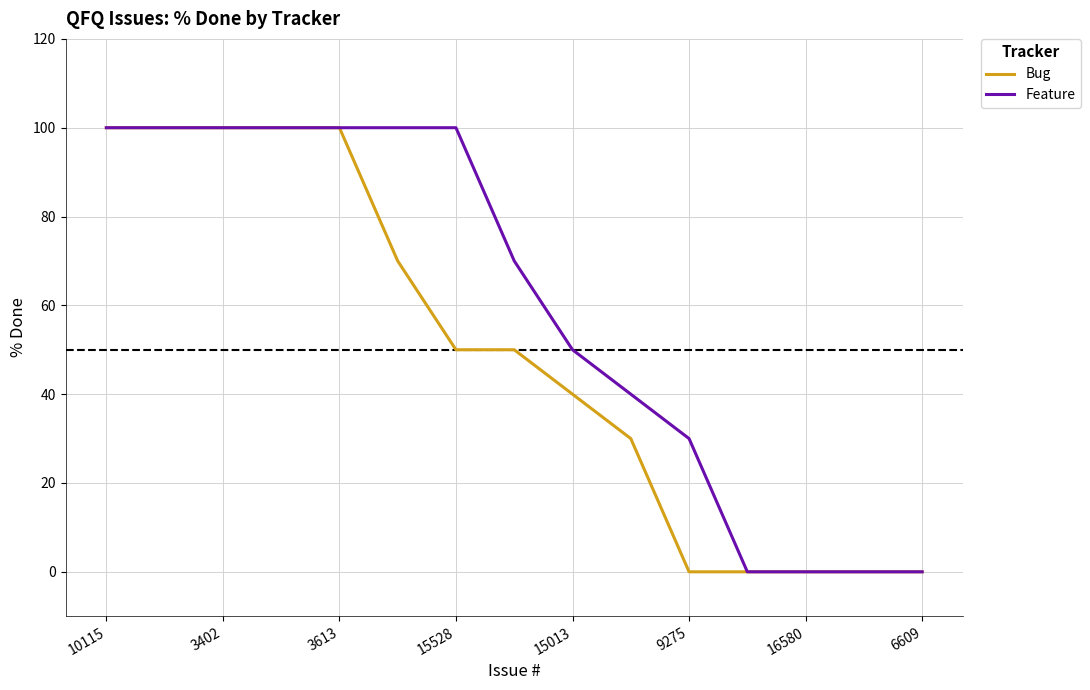

Rank the series by their average value, from highest to lowest.

Feature, Bug